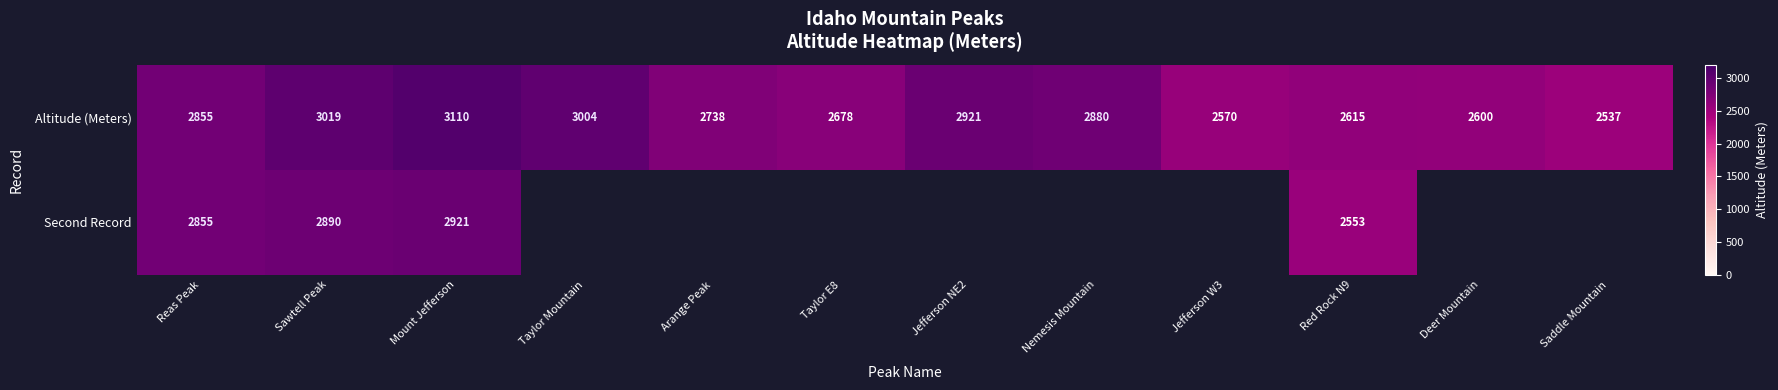

Rank the categories by Altitude (Meters) value from highest to lowest.

Mount Jefferson, Sawtell Peak, Taylor Mountain, Jefferson NE2, Nemesis Mountain, Reas Peak, Arange Peak, Taylor E8, Red Rock N9, Deer Mountain, Jefferson W3, Saddle Mountain